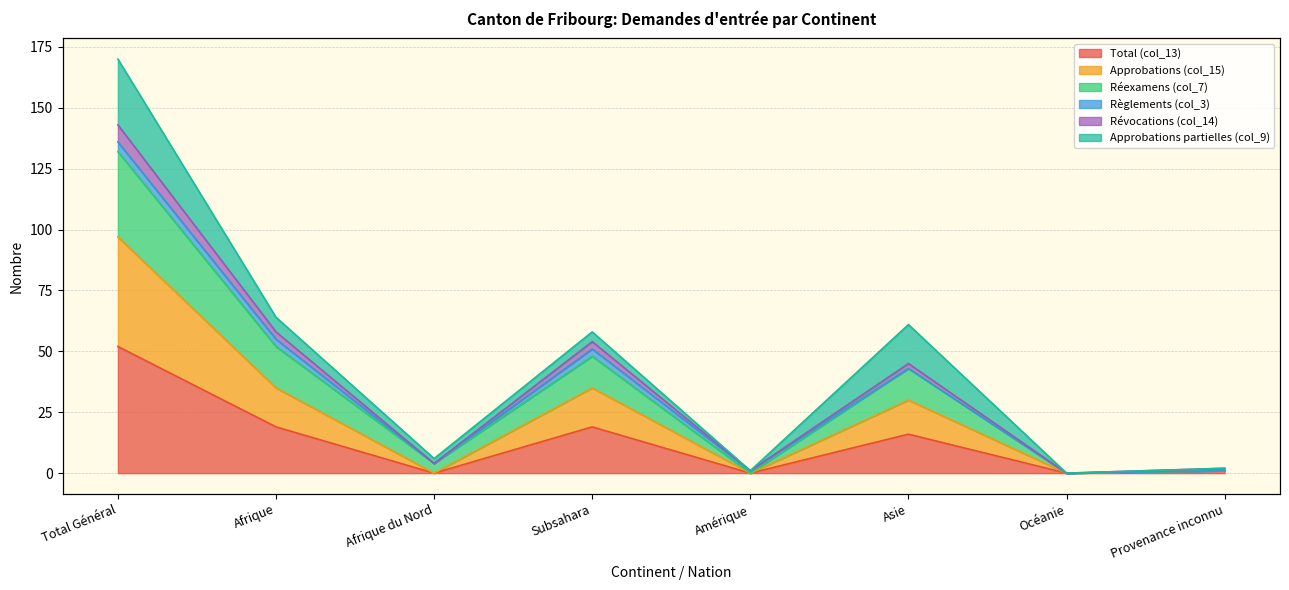

How many data points does each series have?

8